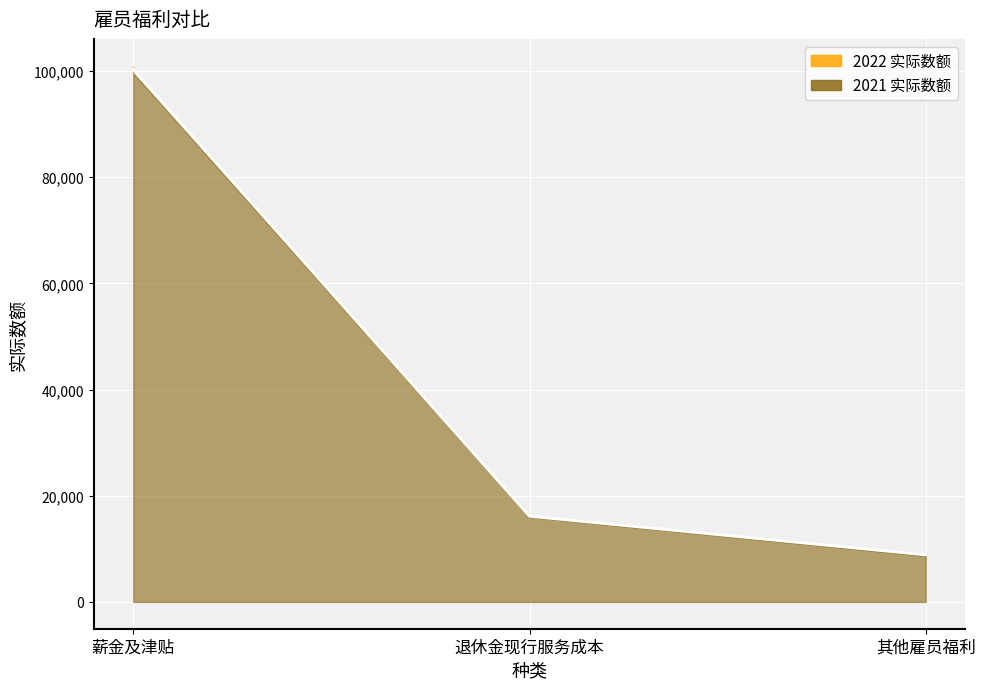

What is the sum of the values at 其他雇员福利 and 薪金及津贴?

109190.5